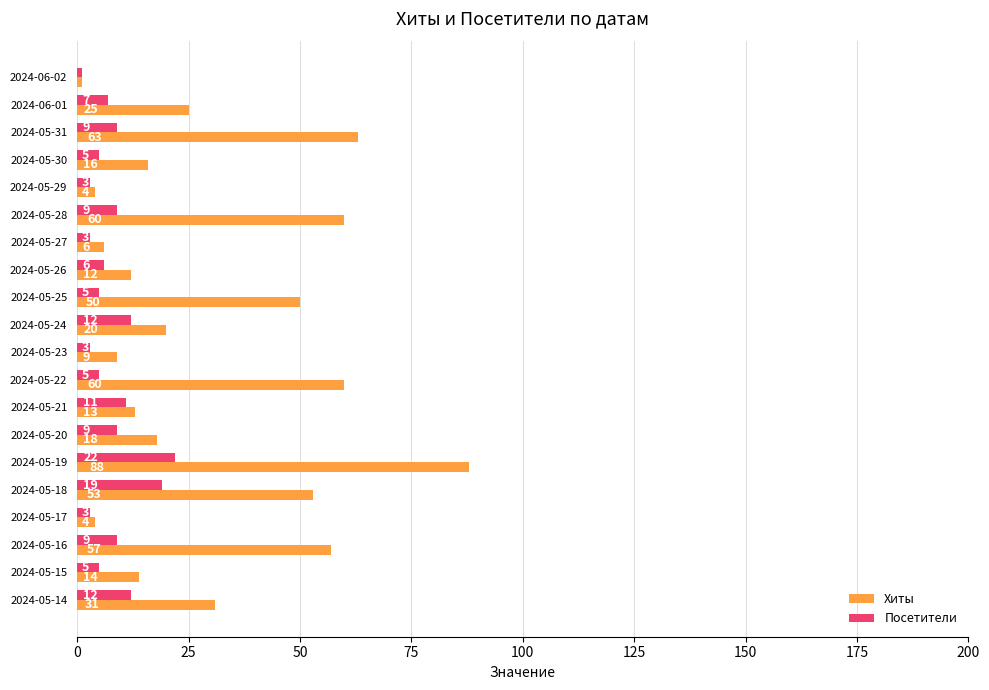

Is the value of Хиты at 2024-05-16 greater than the value of Посетители at 2024-05-20?

Yes